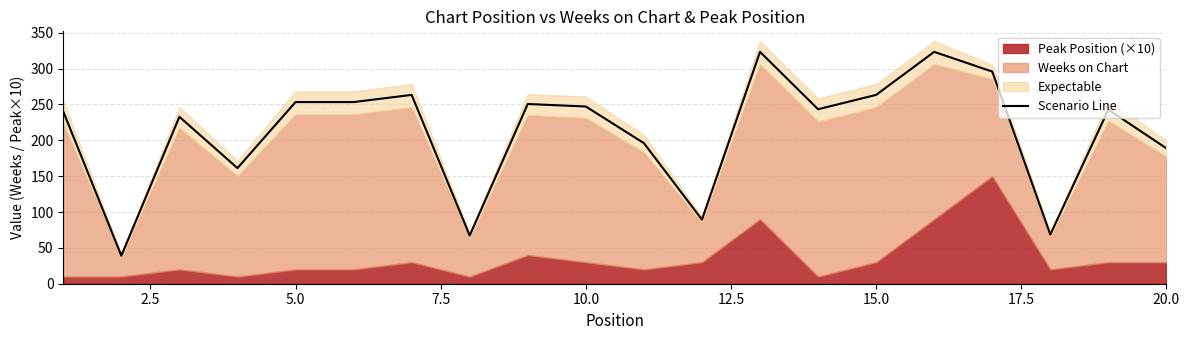

Reading left to right, extract all data points from this chart.

240.0	39.2	232.8	161.2	253.3	253.3	263.3	67.2	250.6	247.1	196.0	89.4	323.3	243.3	263.3	323.3	295.8	68.6	242.8	188.8